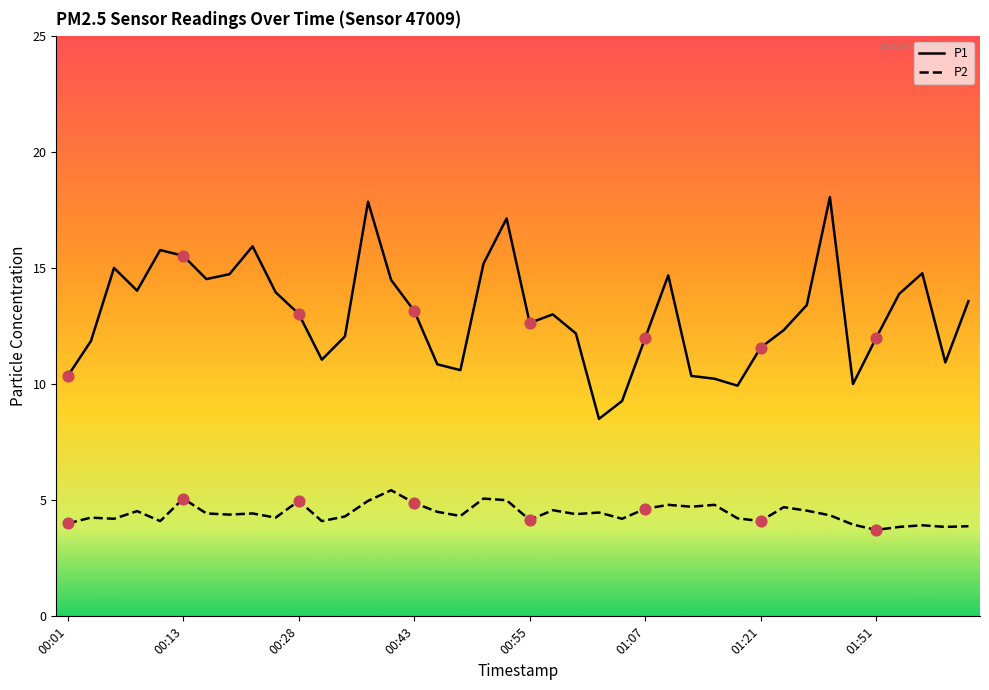

Which series has the widest spread of values?

P1